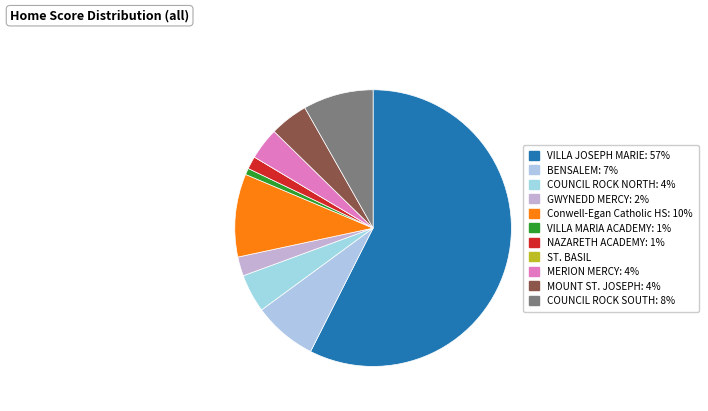

What portion of the pie excludes ST. BASIL?

100.0%